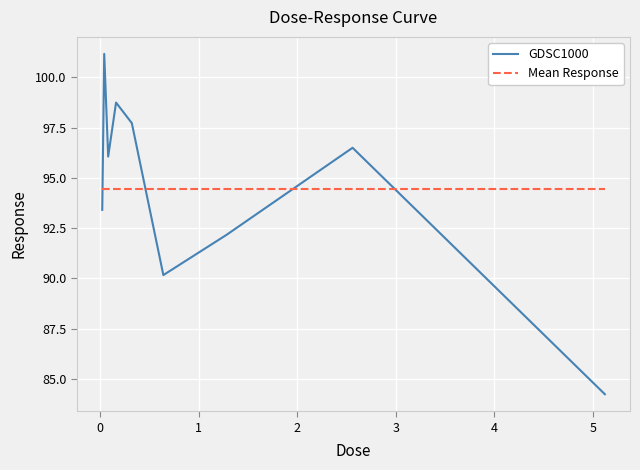

How many times do GDSC1000 and Mean Response cross each other?

4